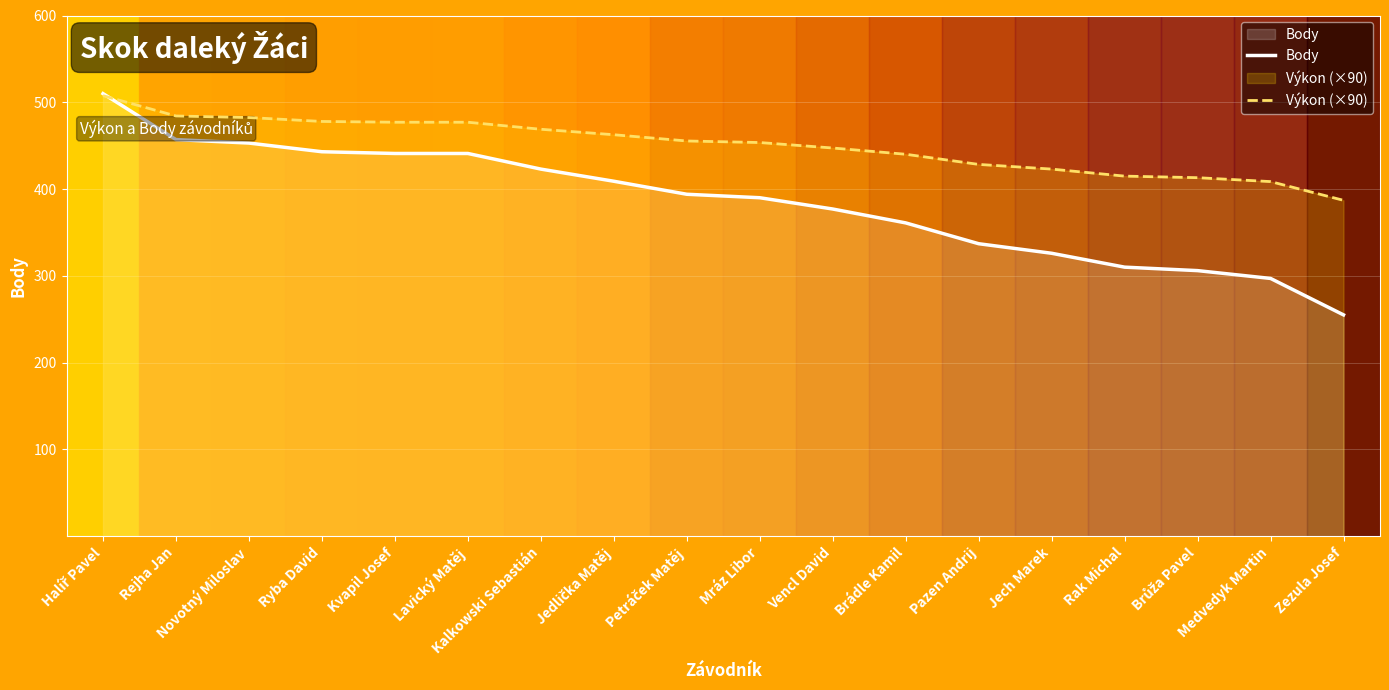

What is the approximate value of Body at Pazen Andrij?

337.0